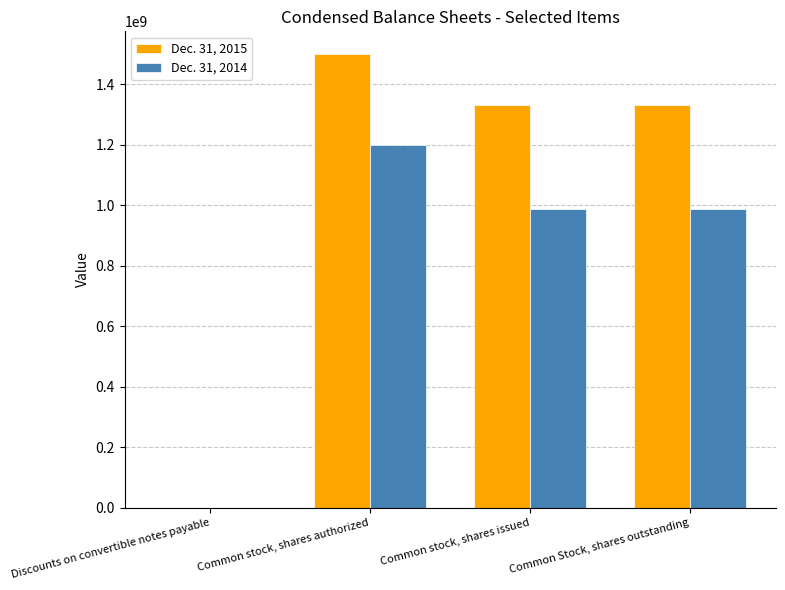

True or false: Dec. 31, 2015 has a value of 585456261 at Common stock, shares issued.

False